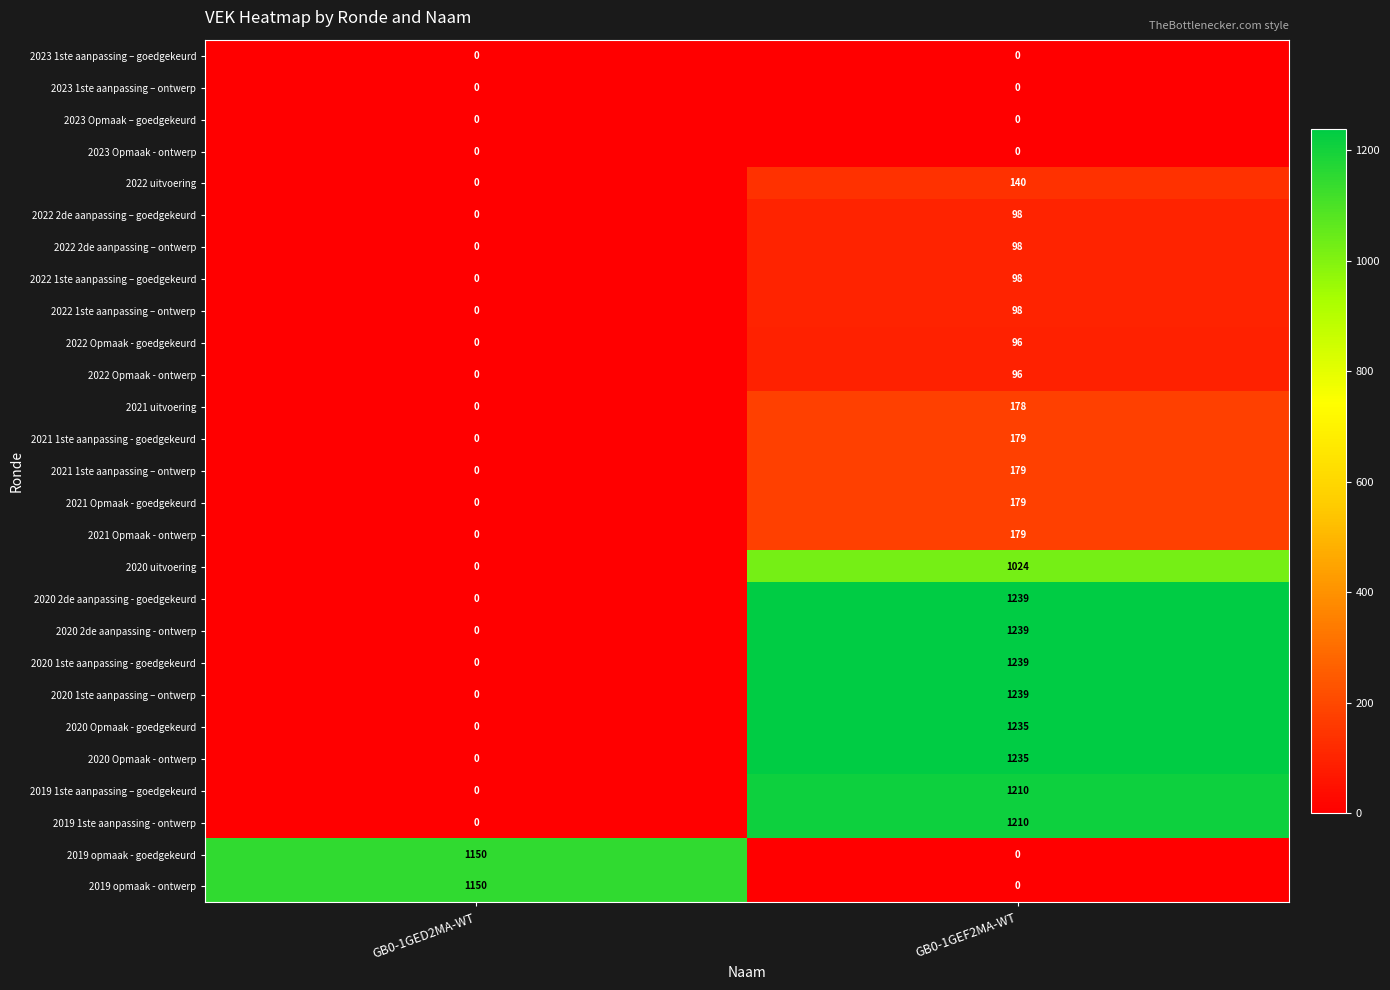

What is the sum of all 2020 uitvoering values?

1024